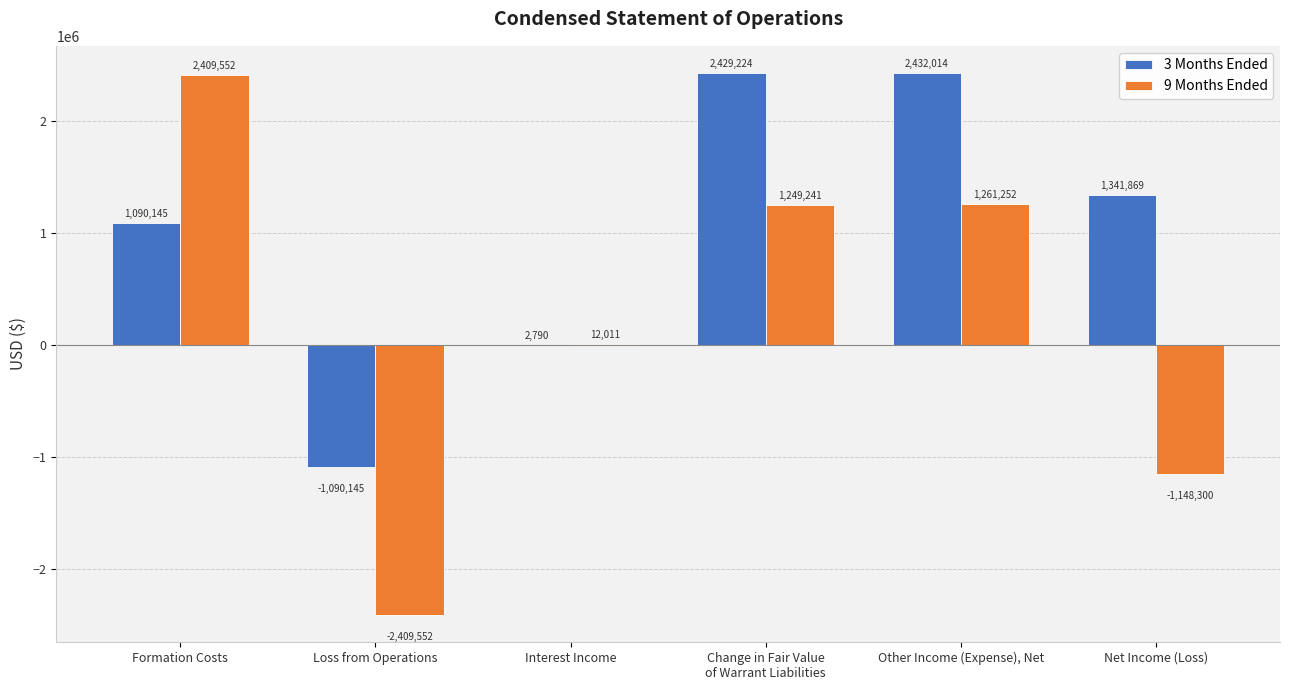

Which series has the largest total across all categories?

3 Months Ended